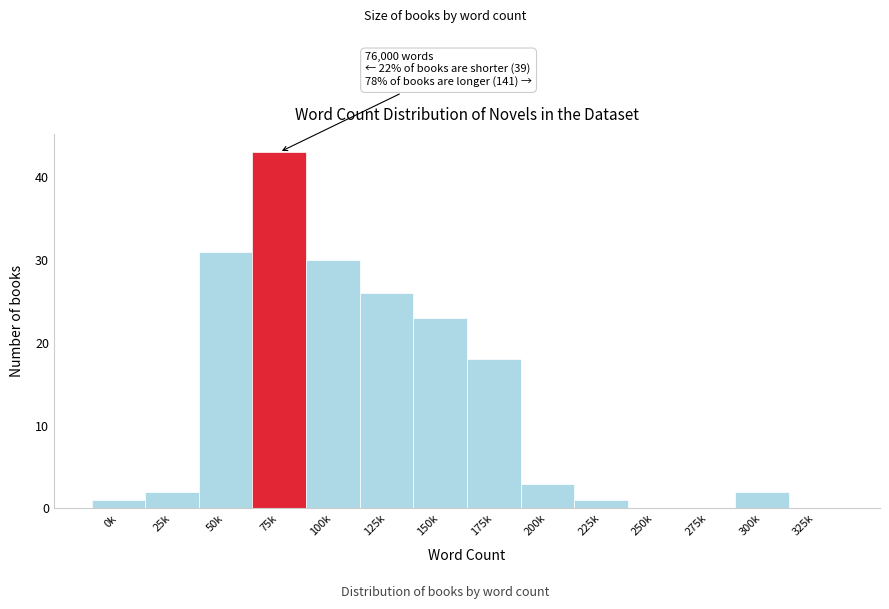

Reading left to right, transcribe all the data shown in this chart.

0k=1	25k=2	50k=31	75k=43	100k=30	125k=26	150k=23	175k=18	200k=3	225k=1	250k=0	275k=0	300k=2	325k=0